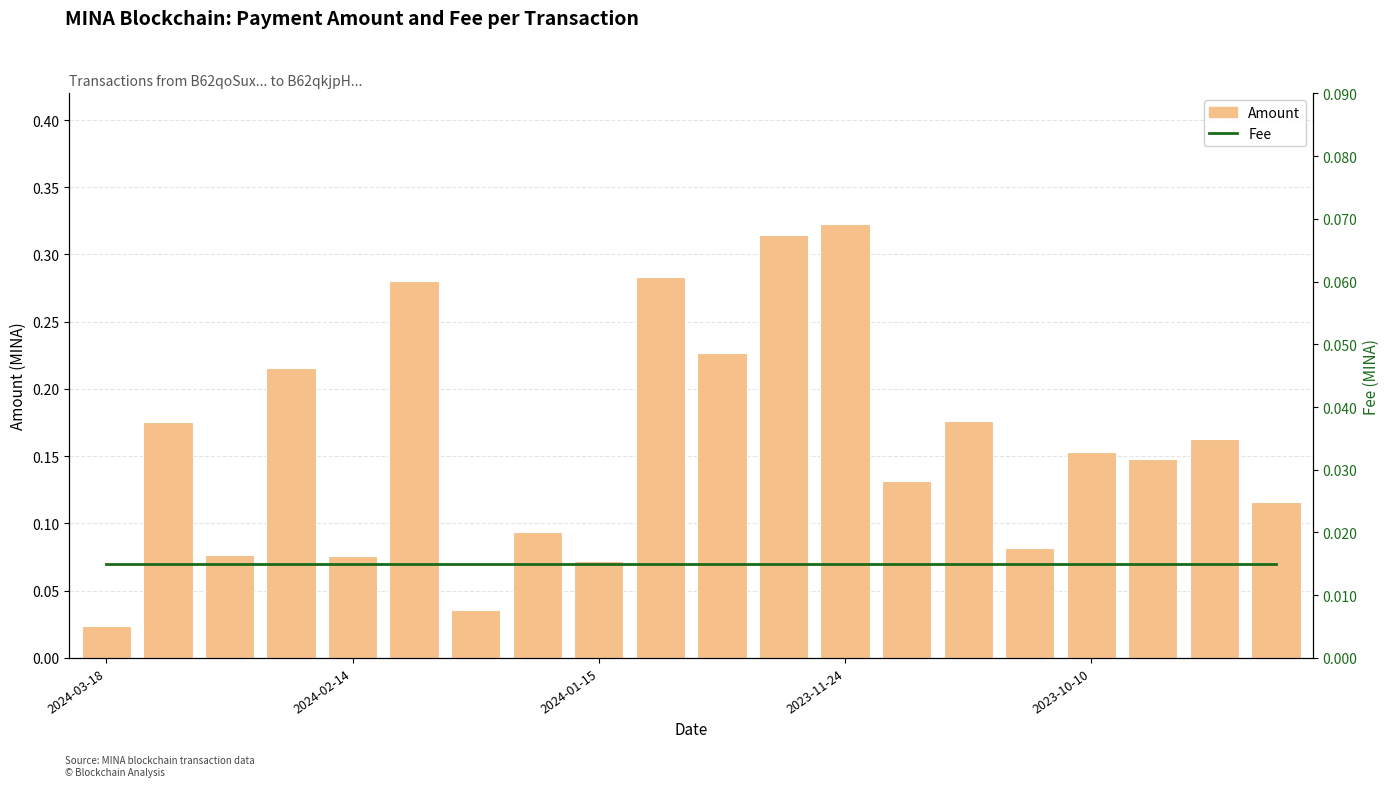

What is the maximum value shown in the chart?

0.3